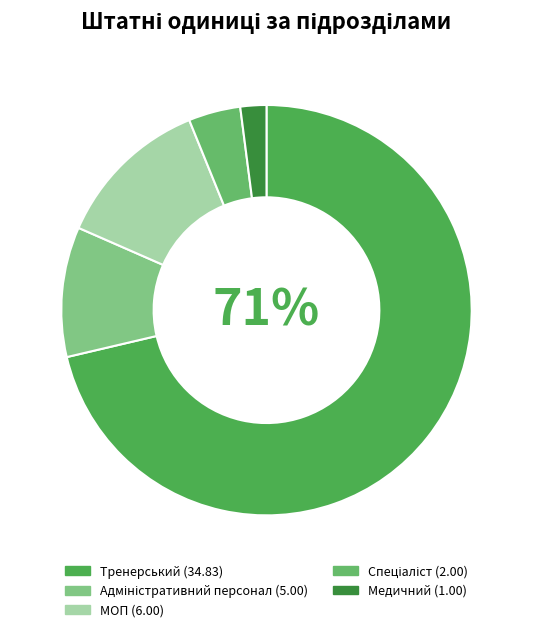

Combined, do Тренерський and МОП account for over 50%?

Yes